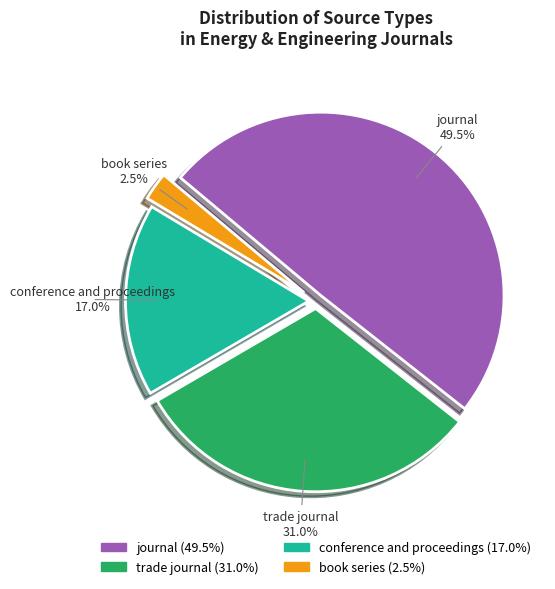

What percentage is NOT represented by conference and proceedings?

83.0%